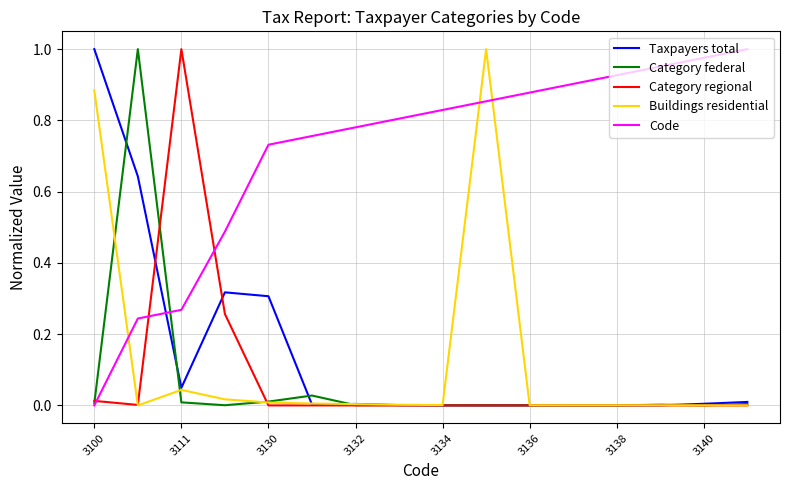

Count the number of data series in this chart.

5